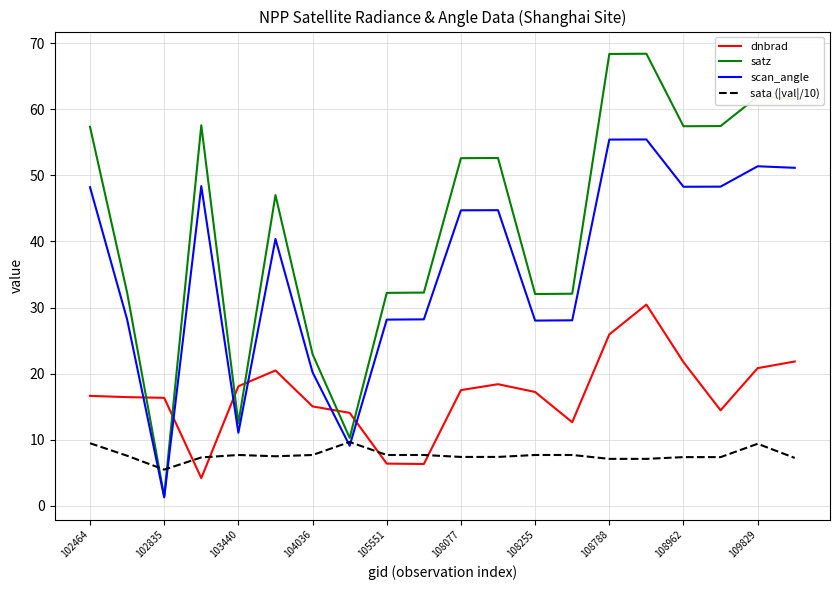

Which series has the largest range (max minus min)?

satz